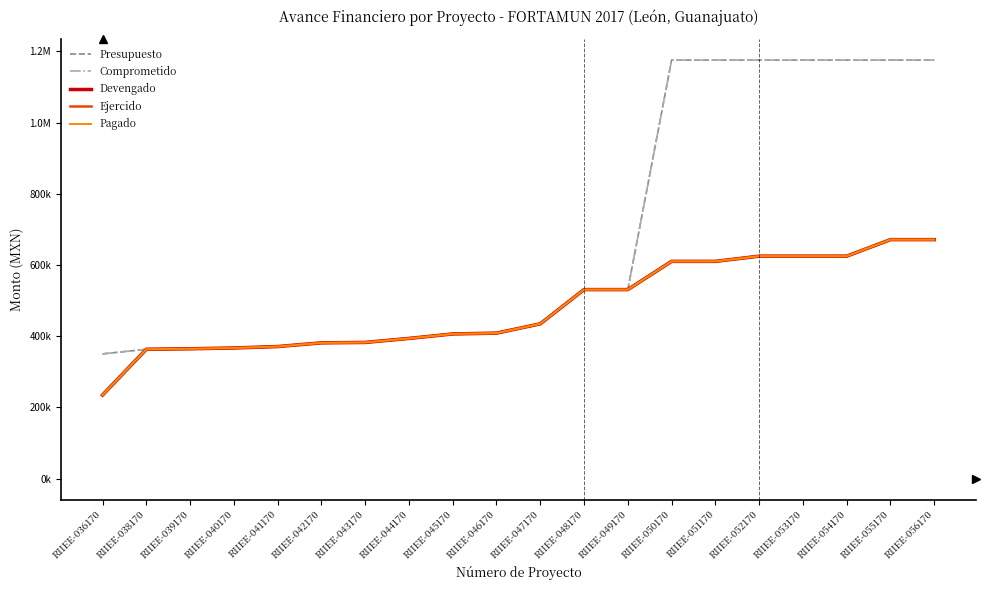

Reading left to right, transcribe all the data shown in this chart.

Presupuesto: 350393.7	363378.4	364804.5	366994.0	370981.0	381411.8	382570.3	393841.5	406426.3	408712.1	434785.6	530990.4	530990.4	1175488.8	1175488.8	1175488.8	1175488.8	1175488.8	1175488.8	1175488.8
Comprometido: 350393.7	363378.4	364804.5	366994.0	370981.0	381411.8	382570.3	393841.5	406426.3	408712.1	434785.6	530990.4	530990.4	1175488.8	1175488.8	1175488.8	1175488.8	1175488.8	1175488.8	1175488.8
Devengado: 234758.4	363378.4	364804.5	366994.0	370981.0	381411.8	382570.3	393841.5	406426.3	408712.1	434785.6	530990.4	530990.4	610238.7	610238.7	624884.3	624884.3	624884.5	671262.5	671262.5
Ejercido: 234758.4	363378.4	364804.5	366994.0	370981.0	381411.8	382570.3	393841.5	406426.3	408712.1	434785.6	530990.4	530990.4	610238.7	610238.7	624884.3	624884.3	624884.5	671262.5	671262.5
Pagado: 234758.4	363378.4	364804.5	366994.0	370981.0	381411.8	382570.3	393841.5	406426.3	408712.1	434785.6	530990.4	530990.4	610238.7	610238.7	624884.3	624884.3	624884.5	671262.5	671262.5